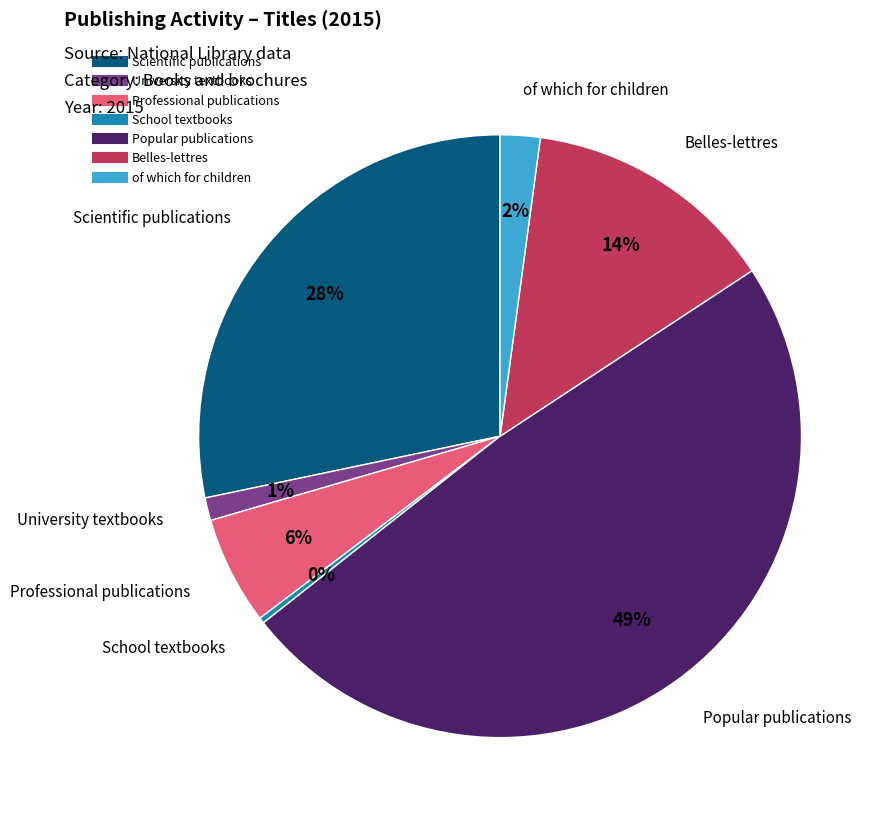

To the nearest percent, what is the average slice percentage?

14%